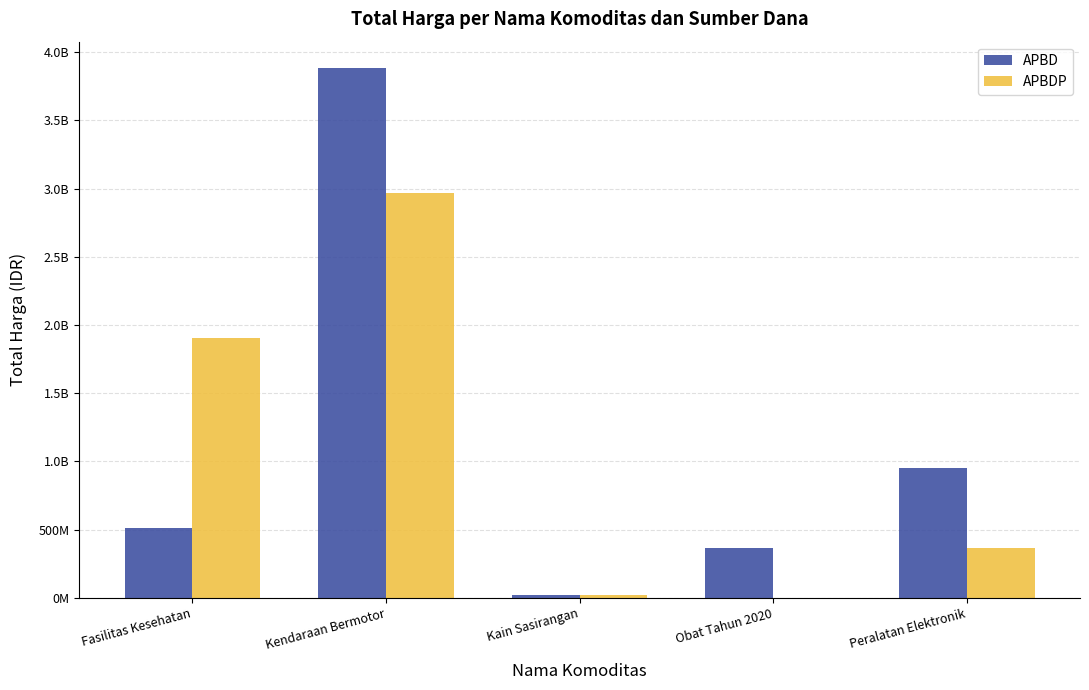

Which series changed the most between Fasilitas Kesehatan and Peralatan Elektronik?

APBDP